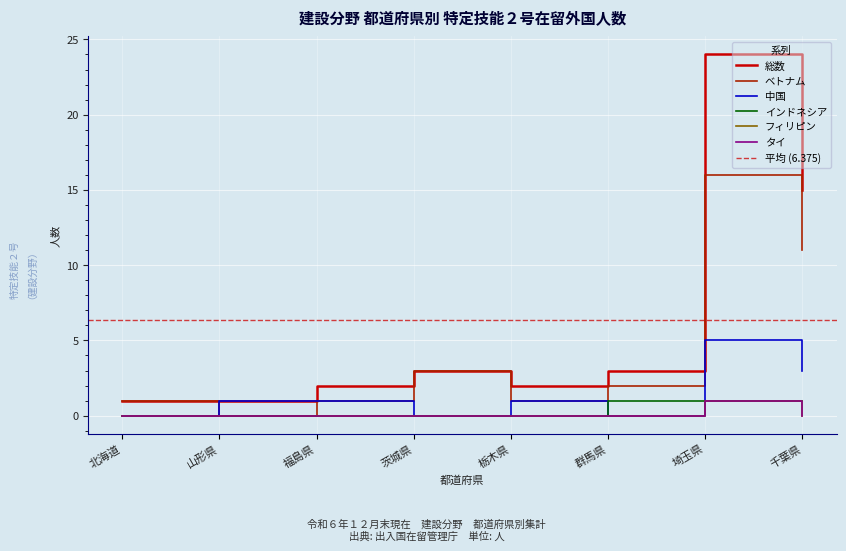

How many values in the タイ series exceed 0?

1